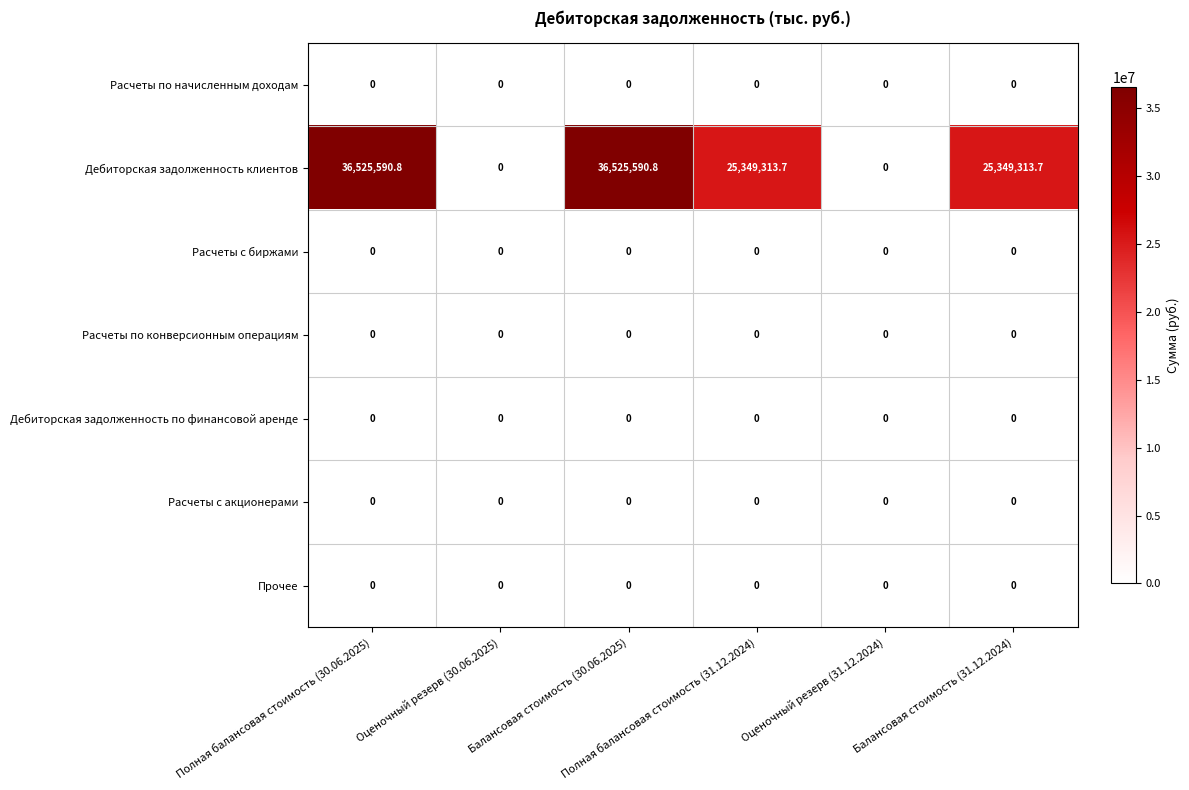

At how many categories does at least one series exceed 11179512?

4